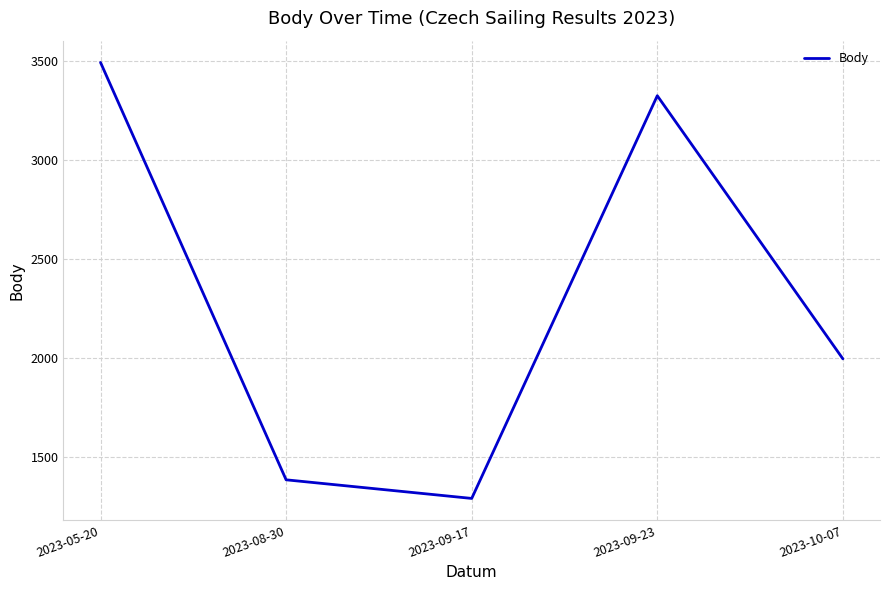

List the labels in order of value, smallest first.

2023-09-17, 2023-08-30, 2023-10-07, 2023-09-23, 2023-05-20